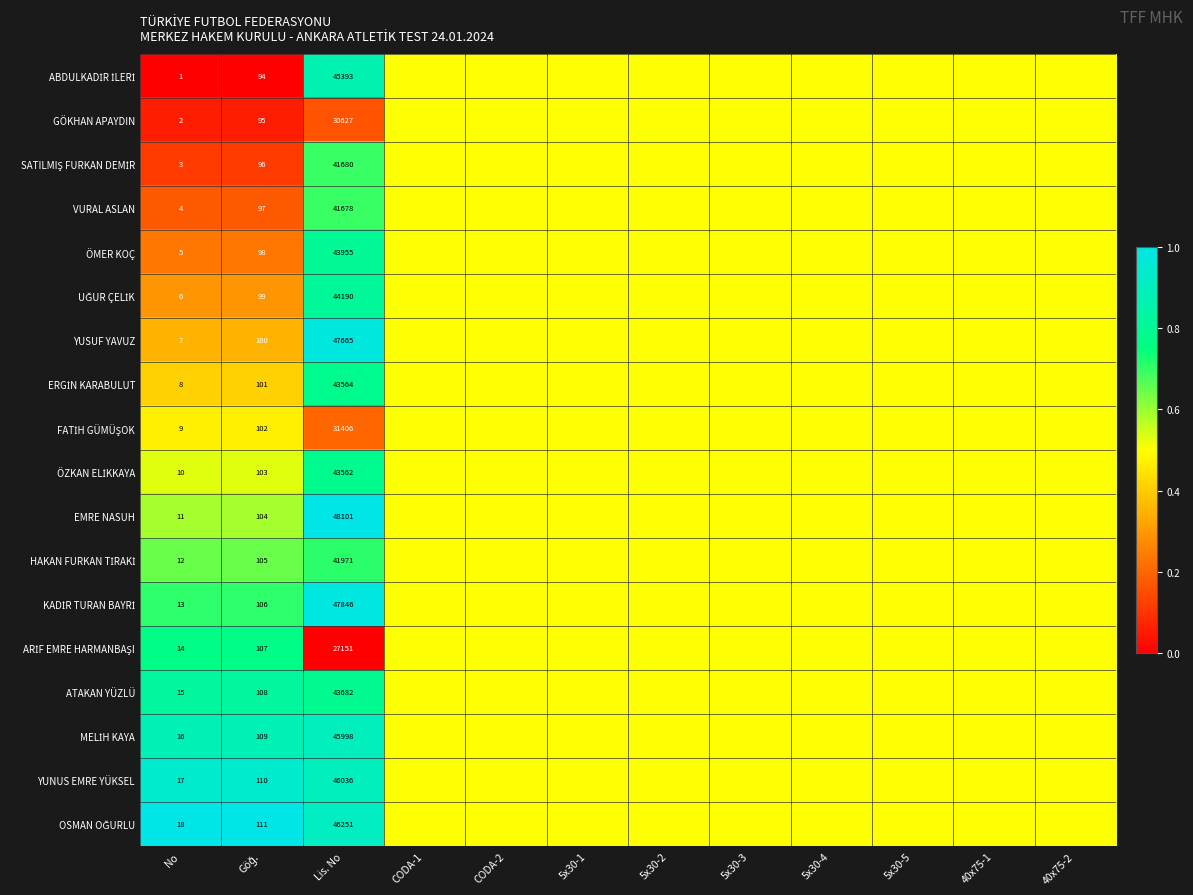

What is the difference between the highest and lowest values at No?

17.0